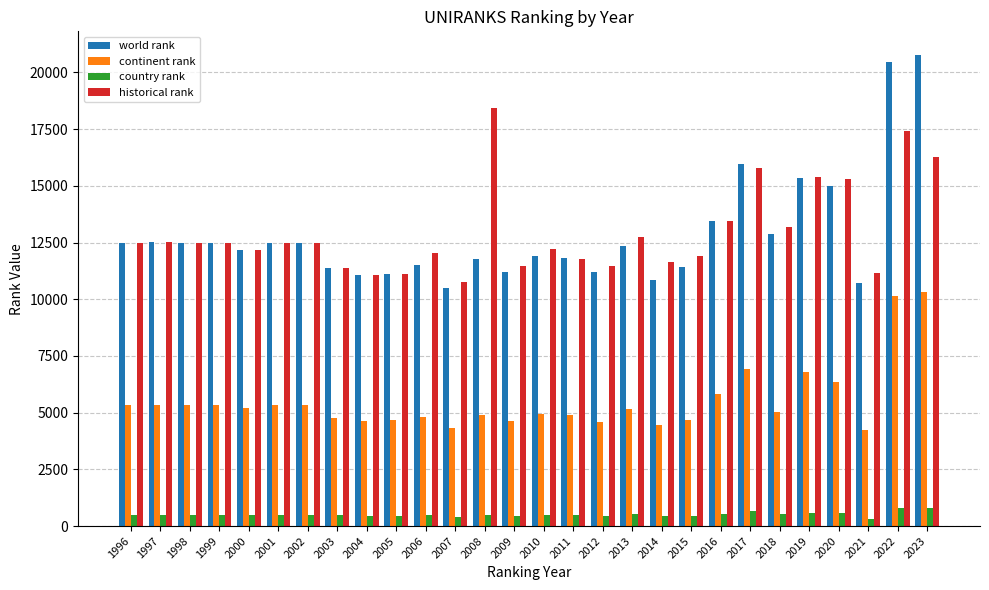

What is the average value of the world rank series?

12850.0